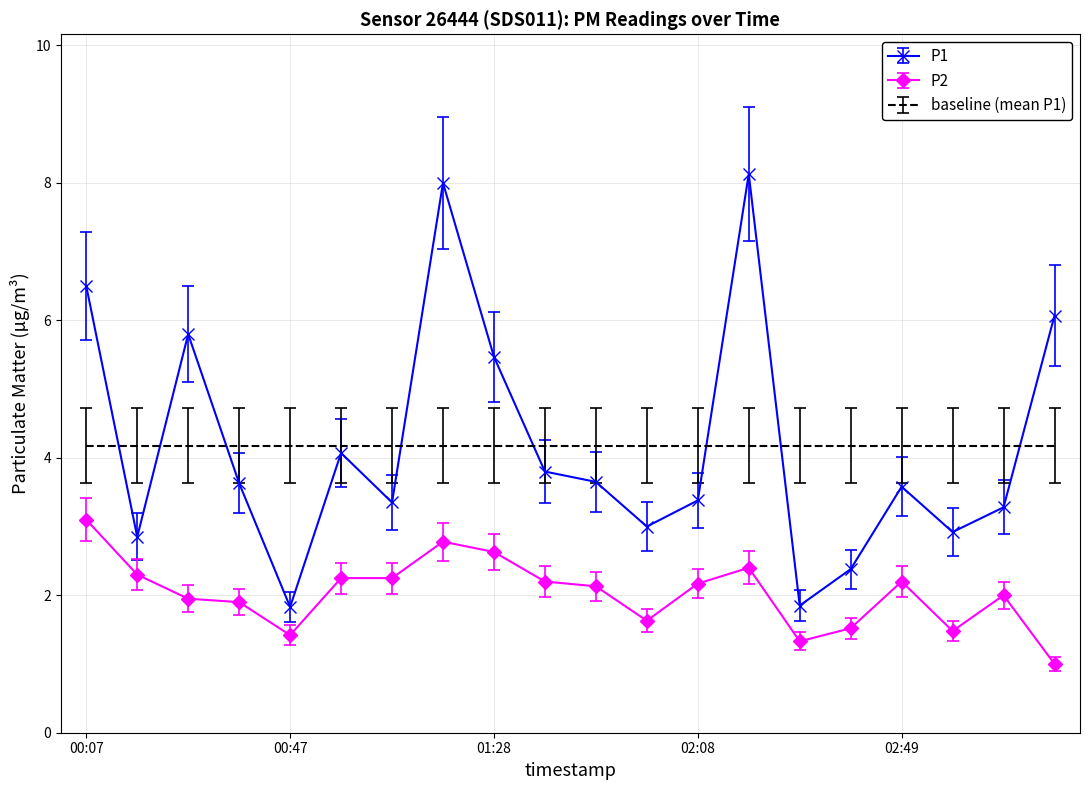

What is the difference between the maximum and minimum values in the P1 series?

6.3